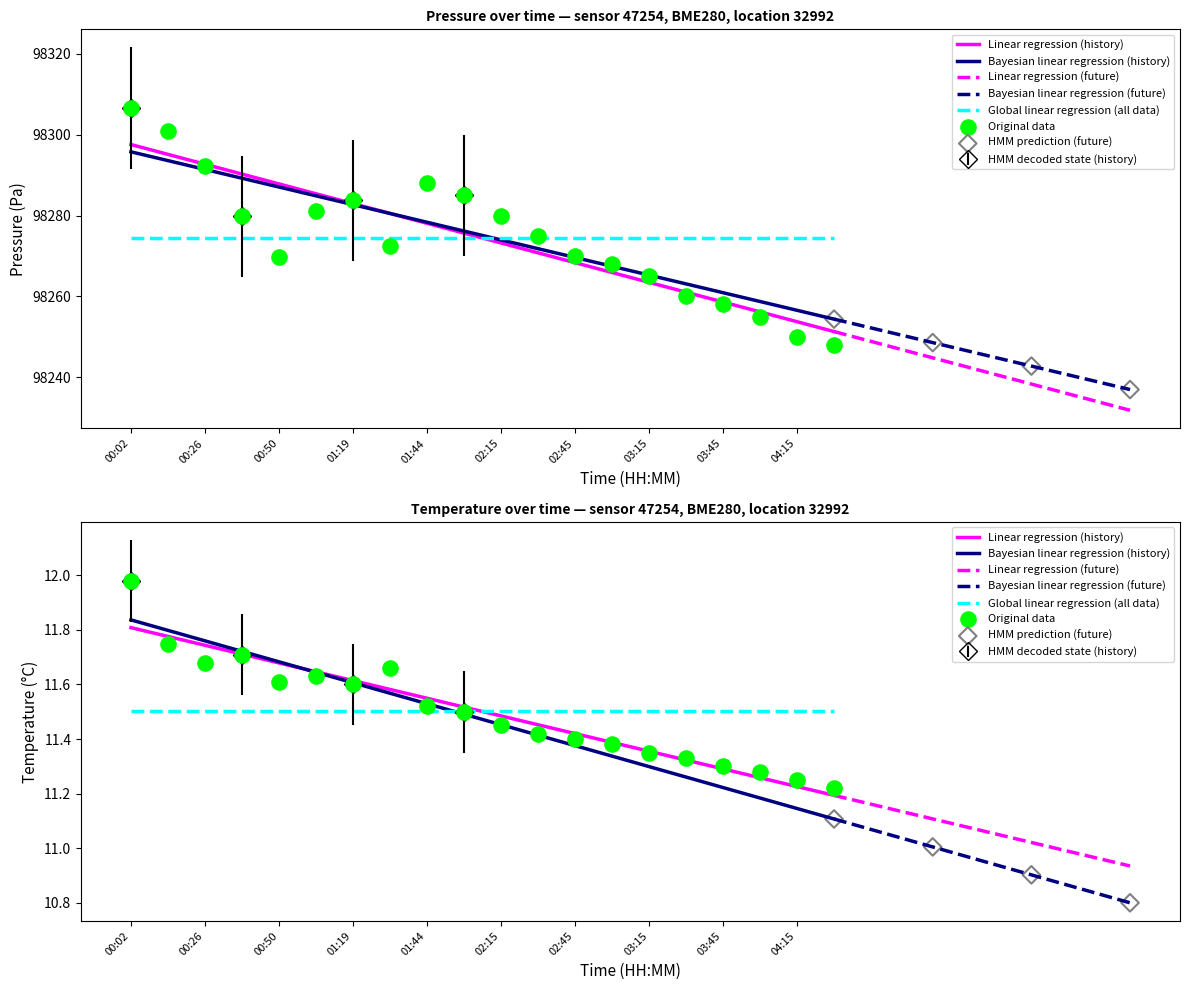

Which series reaches the minimum Y coordinate?

temperature